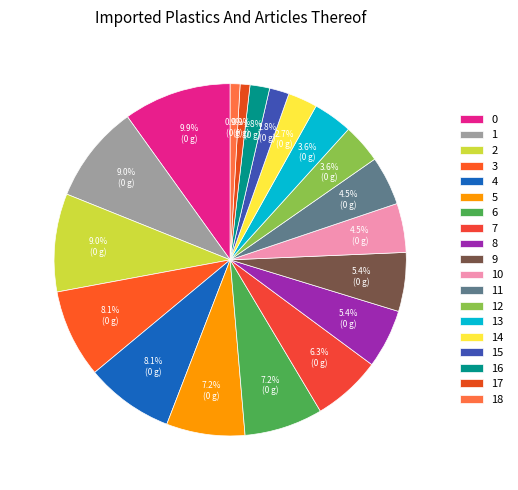

What portion of the pie excludes 8?

94.6%